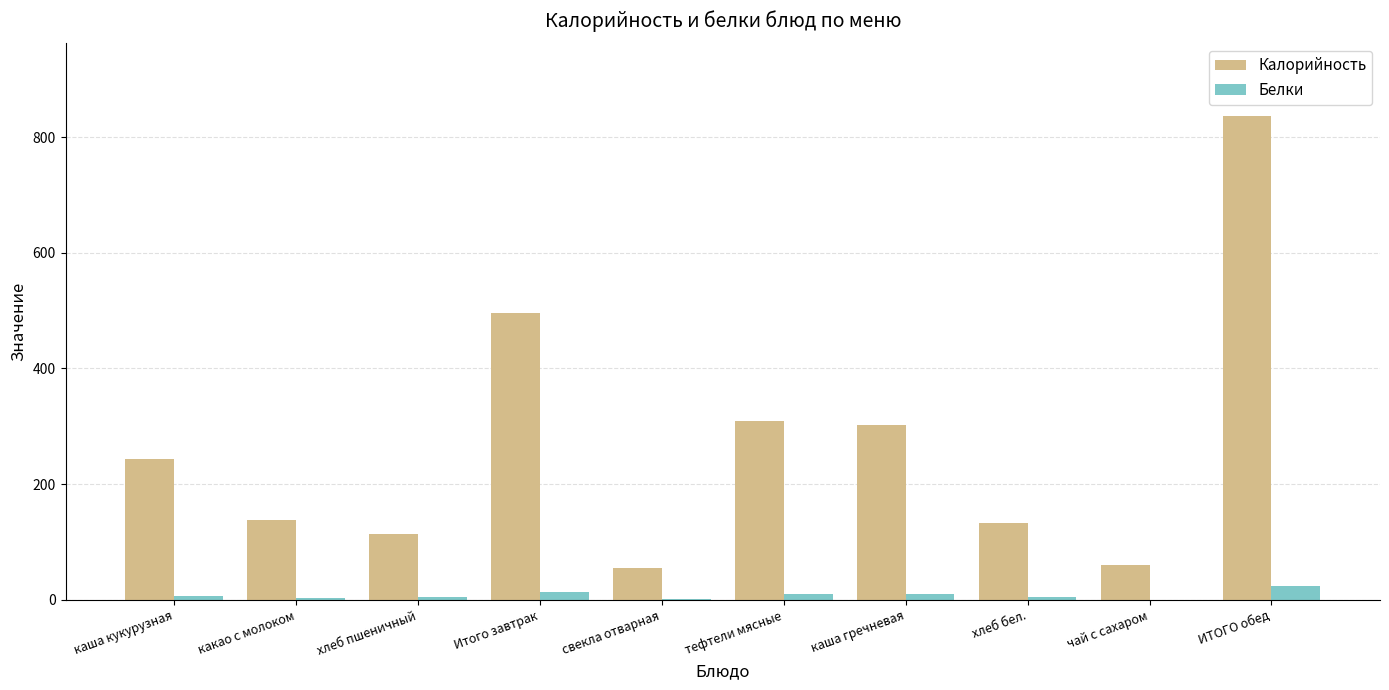

Which series has the largest total across all categories?

Калорийность